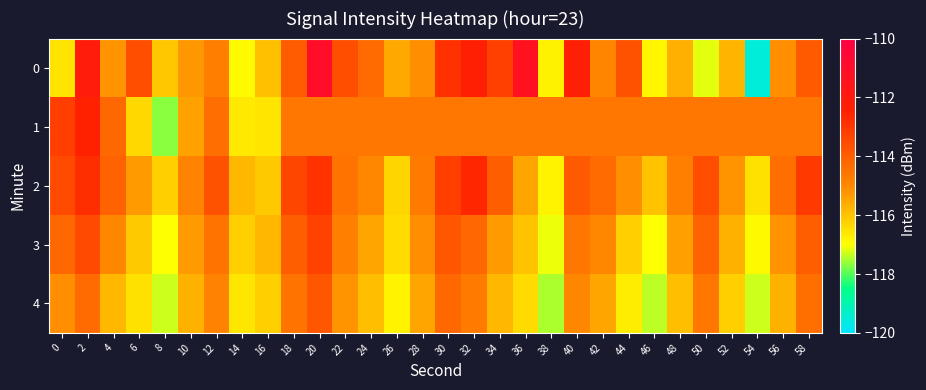

At which category does the chart reach its peak across all series?

20